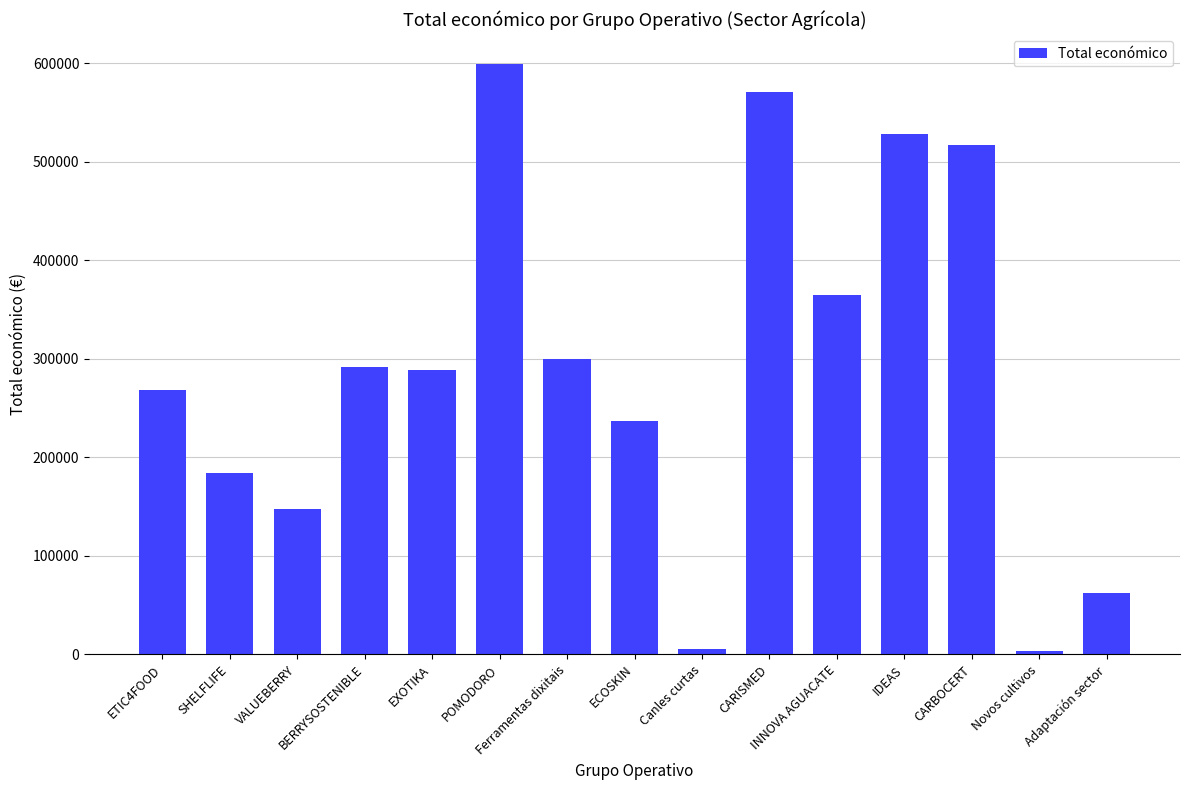

True or false: the data shows 173101 at BERRYSOSTENIBLE.

False